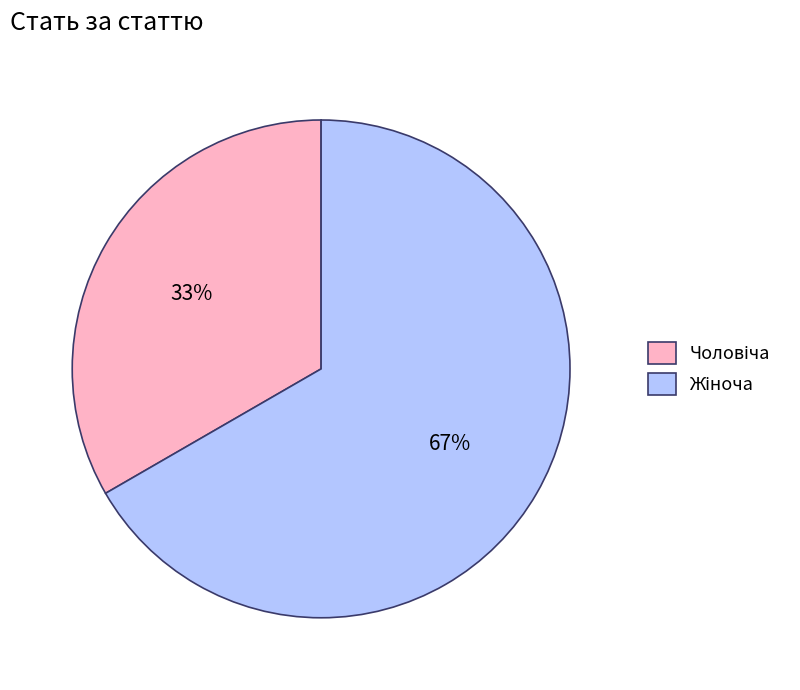

How many segments does this pie chart have?

2